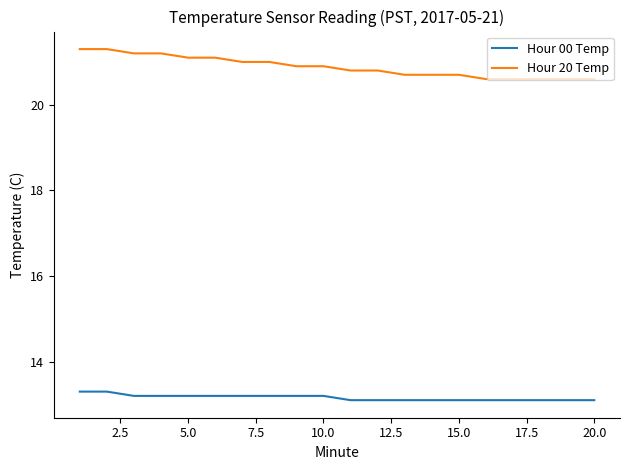

Which series has the largest range (max minus min)?

Hour 20 Temp